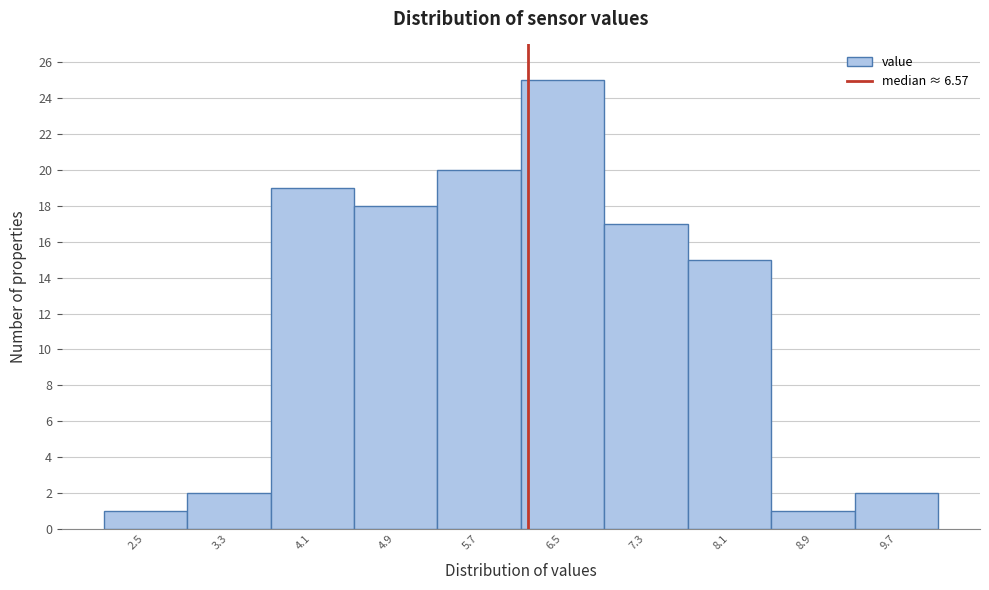

Reading right to left, list all the values displayed in this chart.

9.7=2	8.9=1	8.1=15	7.3=17	6.5=25	5.7=20	4.9=18	4.1=19	3.3=2	2.5=1